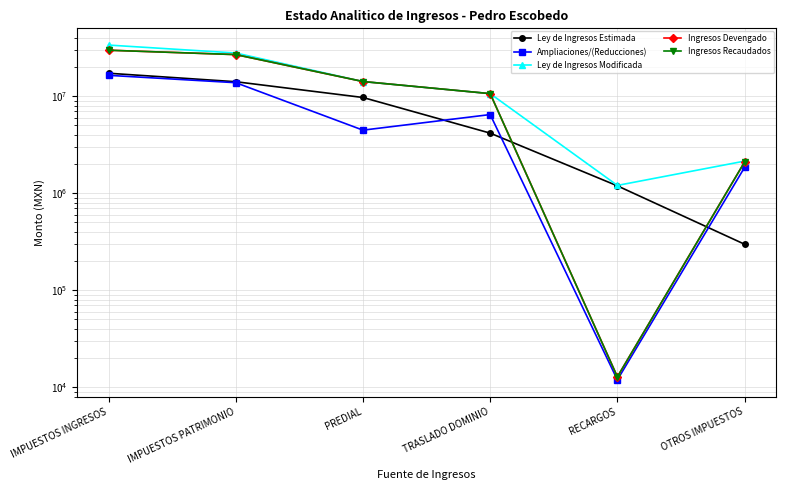

What is the label of the 2nd point from the right?

RECARGOS